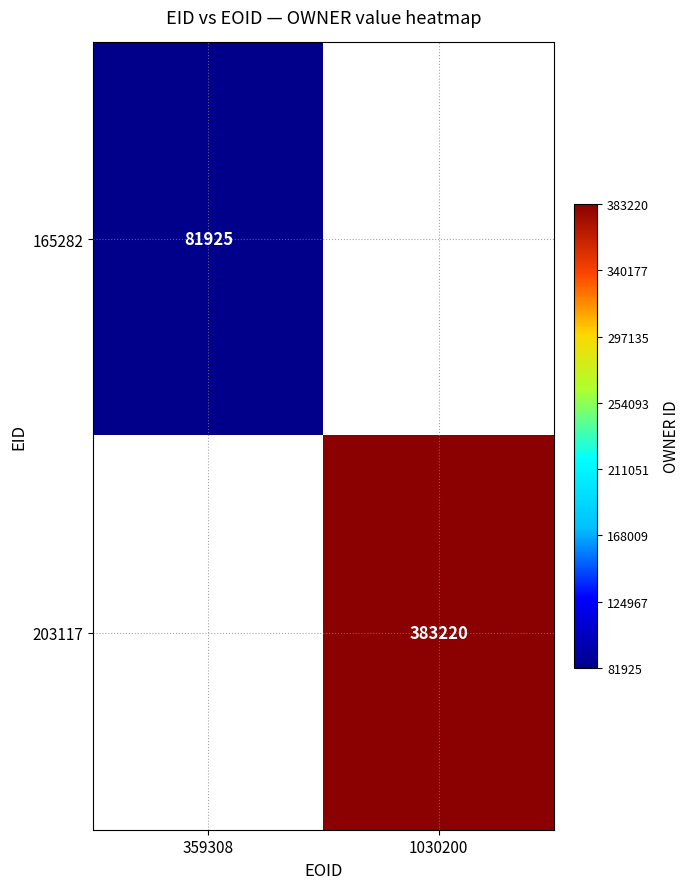

The value of 203117 at 1030200 is 577365. True or false?

False